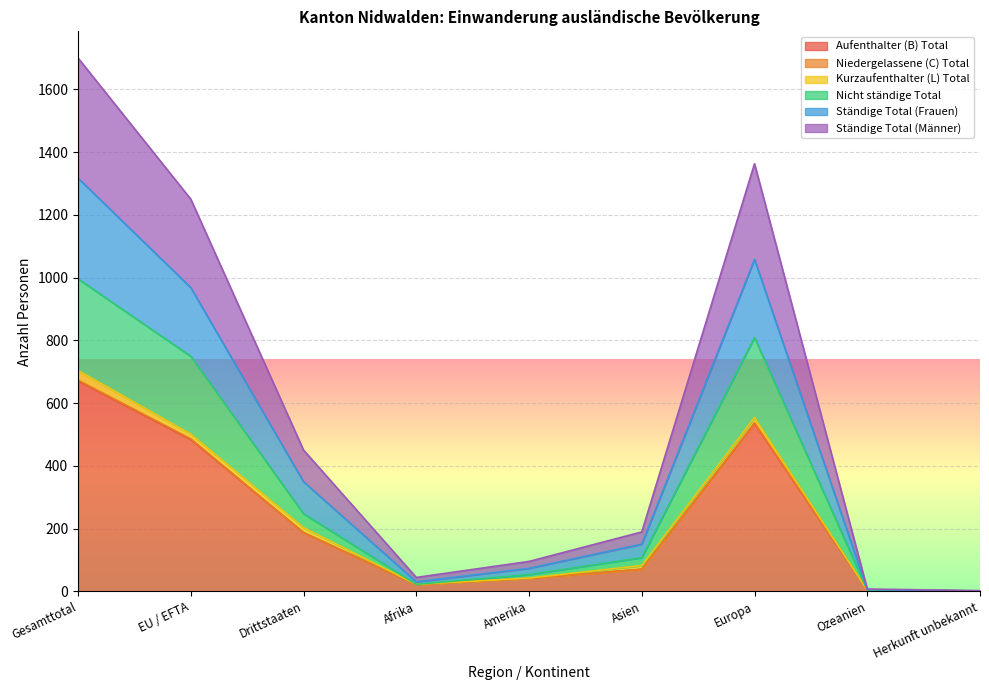

Is the value of Ständige Total (Frauen) at Europa greater than the value of Aufenthalter (B) Total at EU / EFTA?

Yes